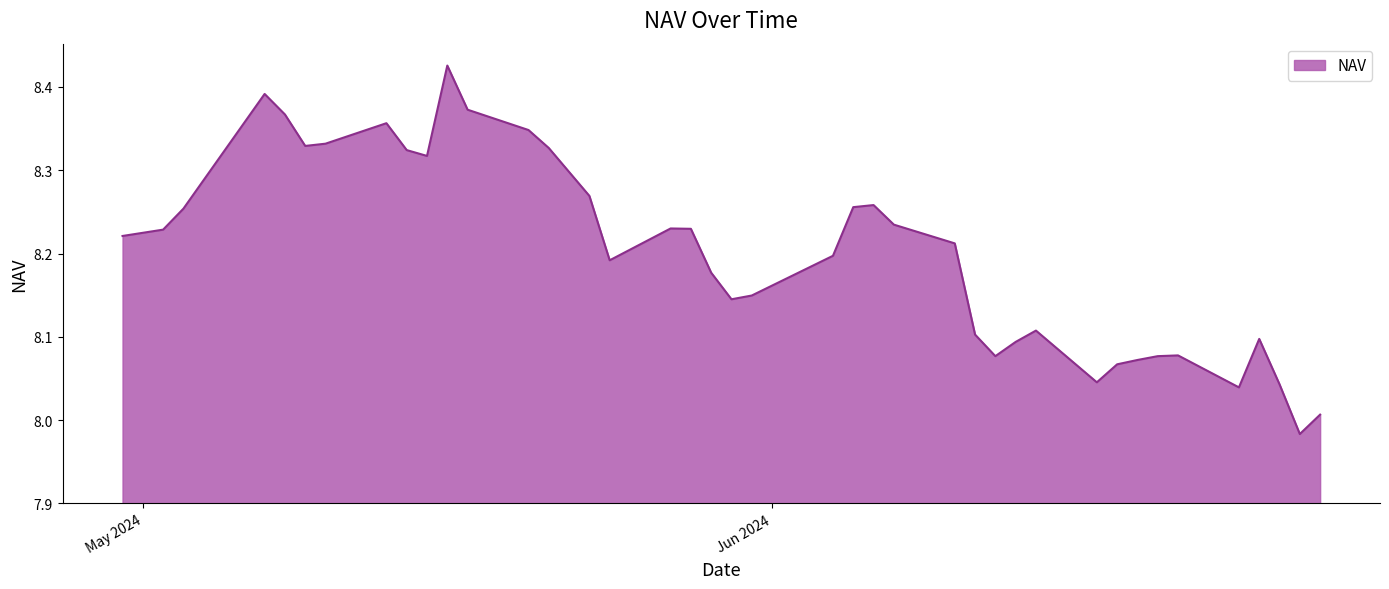

What is the difference between the maximum and minimum values?

0.4